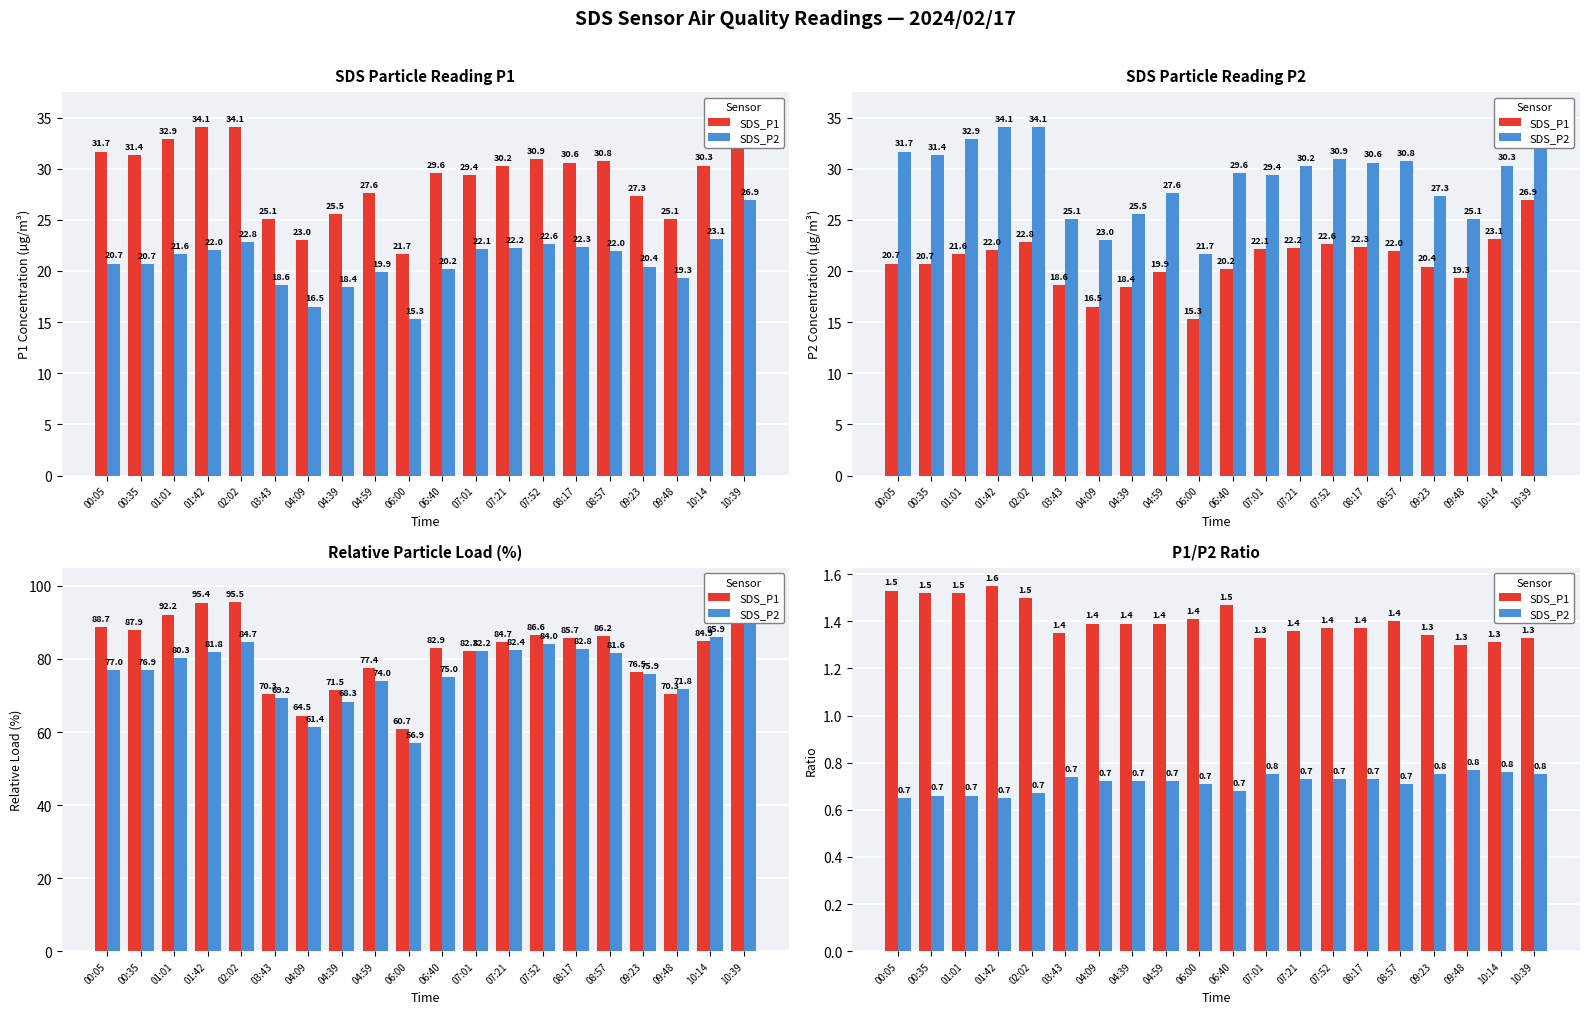

What position from the left is 04:09?

7